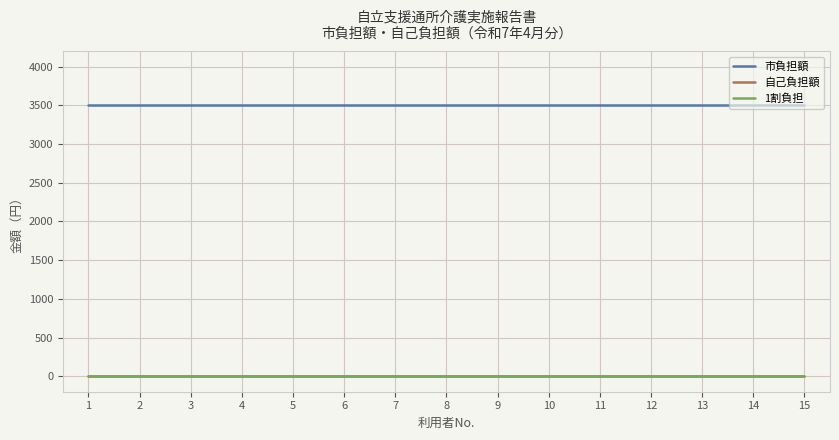

True or false: 自己負担額 and 1割負担 intersect in this chart.

False